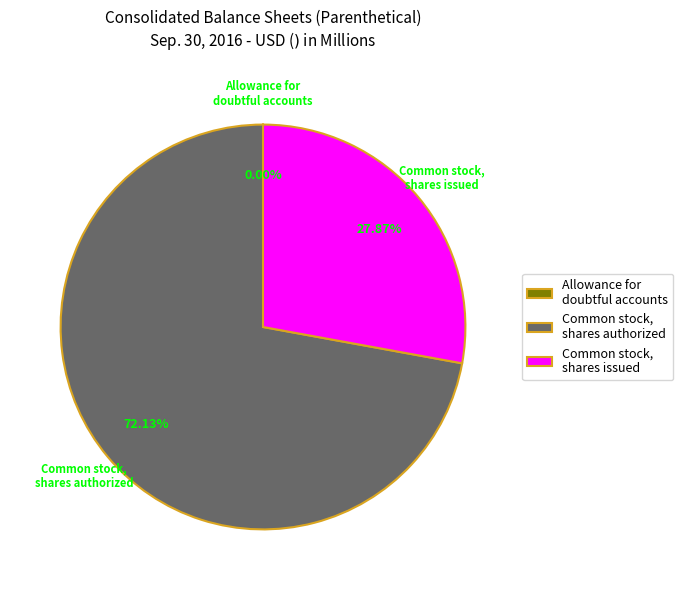

Is Common stock, shares issued the majority of the pie?

No